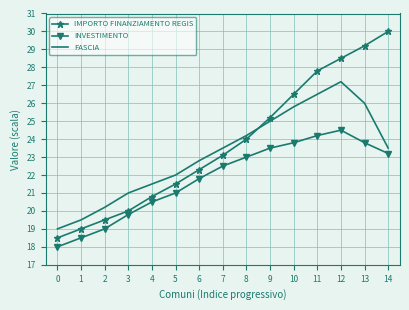

Between 0 and 10, which series saw the biggest shift?

IMPORTO FINANZIAMENTO REGIS